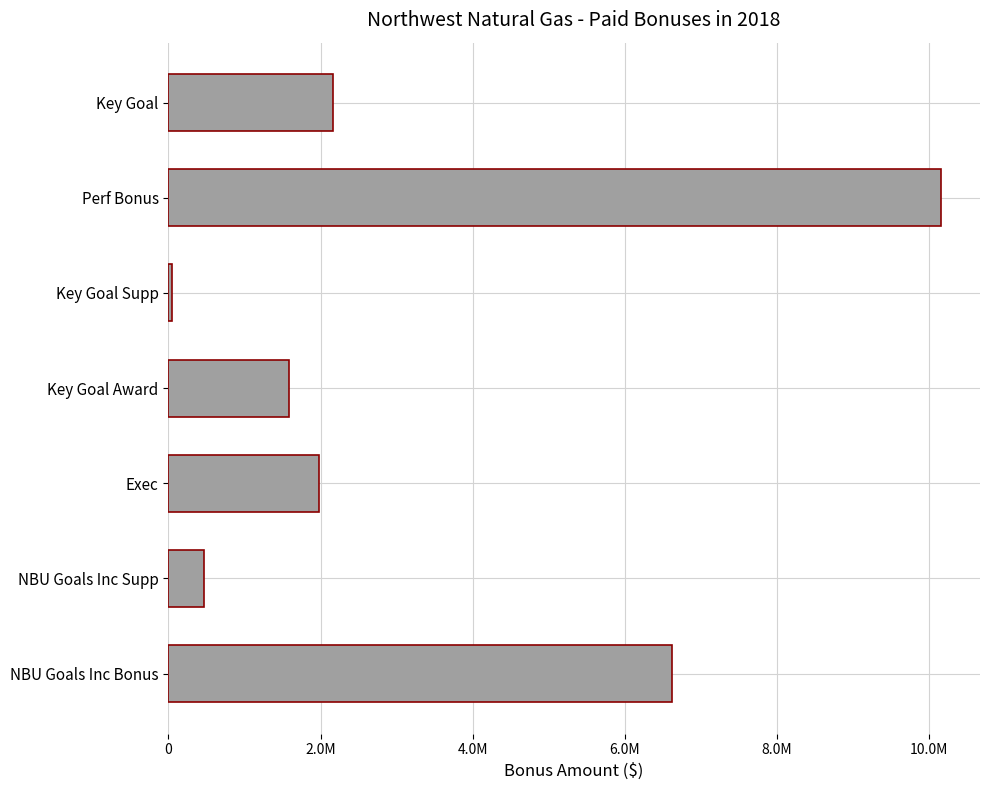

List the labels in order of value, smallest first.

Key Goal Supp, NBU Goals Inc Supp, Key Goal Award, Exec, Key Goal, NBU Goals Inc Bonus, Perf Bonus